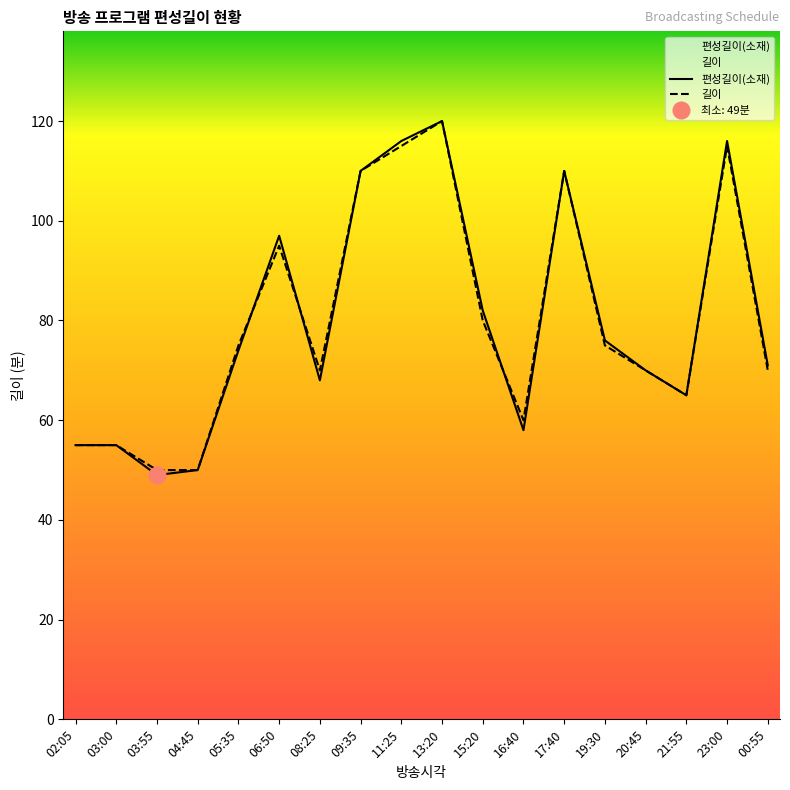

What is the highest value of the 편성길이(소재) series?

120